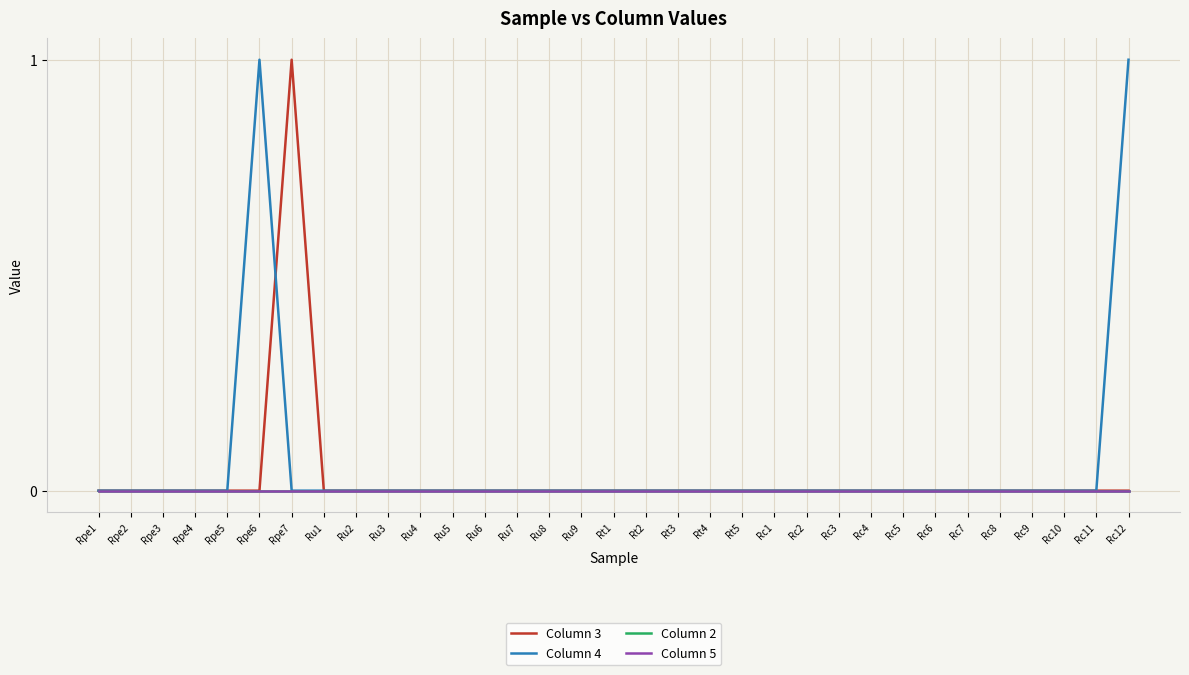

Reading left to right, list all the values displayed in this chart.

Column 3: 0	0	0	0	0	0	1	0	0	0	0	0	0	0	0	0	0	0	0	0	0	0	0	0	0	0	0	0	0	0	0	0	0
Column 4: 0	0	0	0	0	1	0	0	0	0	0	0	0	0	0	0	0	0	0	0	0	0	0	0	0	0	0	0	0	0	0	0	1
Column 2: 0	0	0	0	0	0	0	0	0	0	0	0	0	0	0	0	0	0	0	0	0	0	0	0	0	0	0	0	0	0	0	0	0
Column 5: 0	0	0	0	0	0	0	0	0	0	0	0	0	0	0	0	0	0	0	0	0	0	0	0	0	0	0	0	0	0	0	0	0